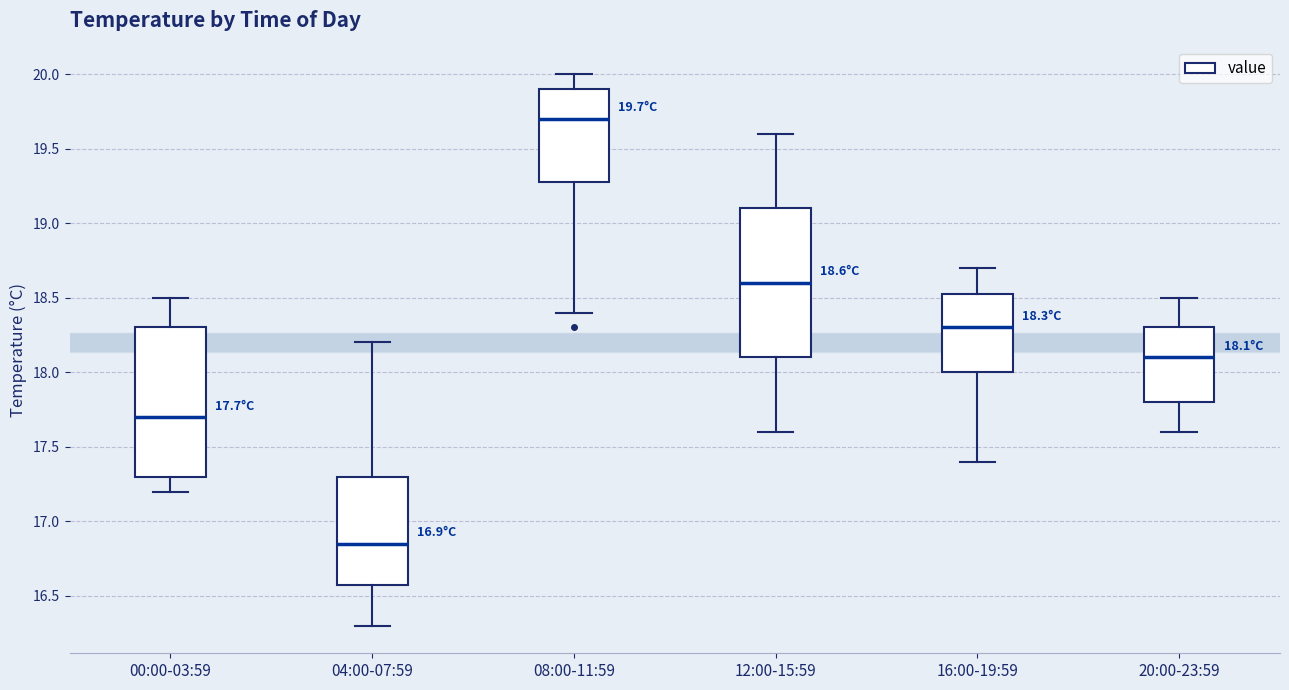

Which box's median line is the lowest?

04:00-07:59